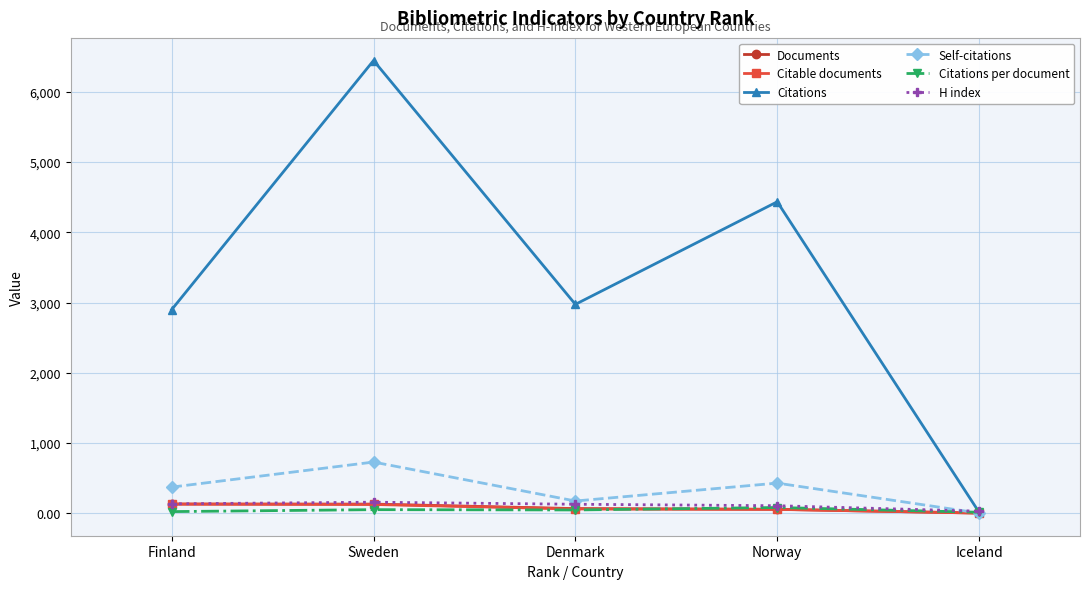

What is the value of the Self-citations point at the 5th from the left?

1.0